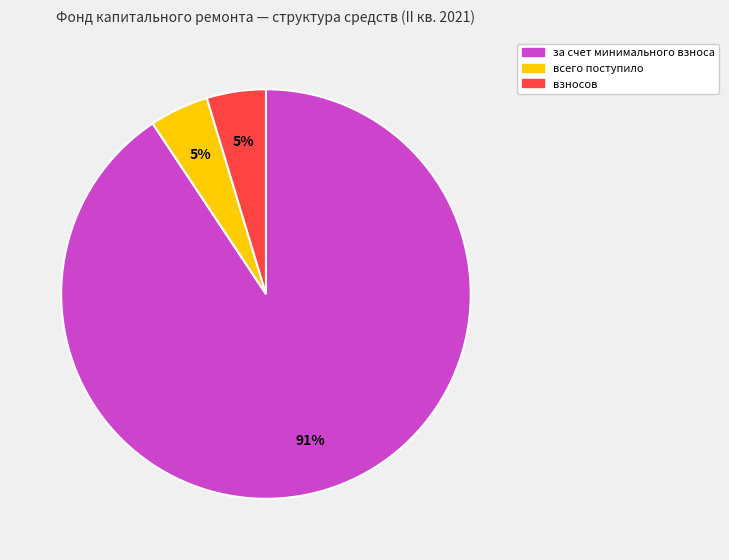

Does any single category account for the majority?

Yes